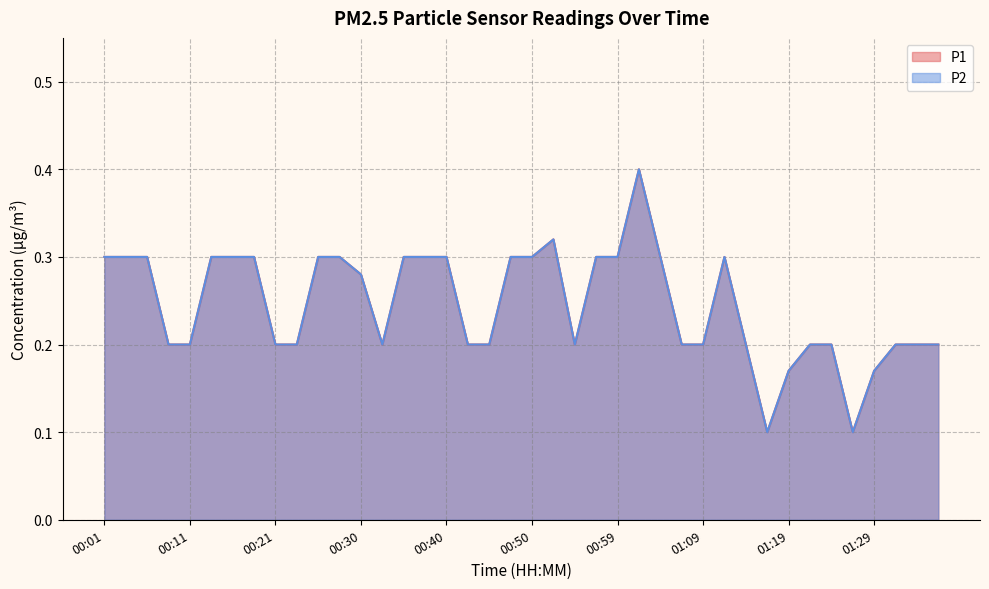

At which category does the chart reach its minimum across all series?

01:16